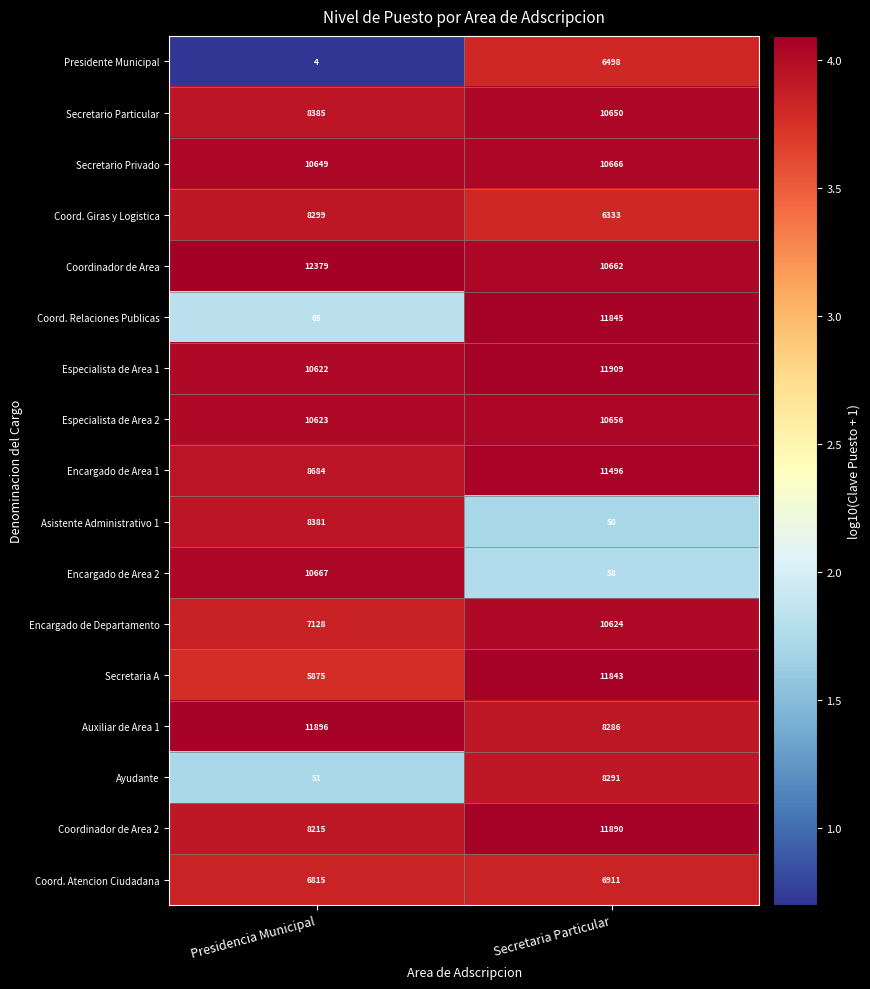

How many categories are shown in the chart?

2